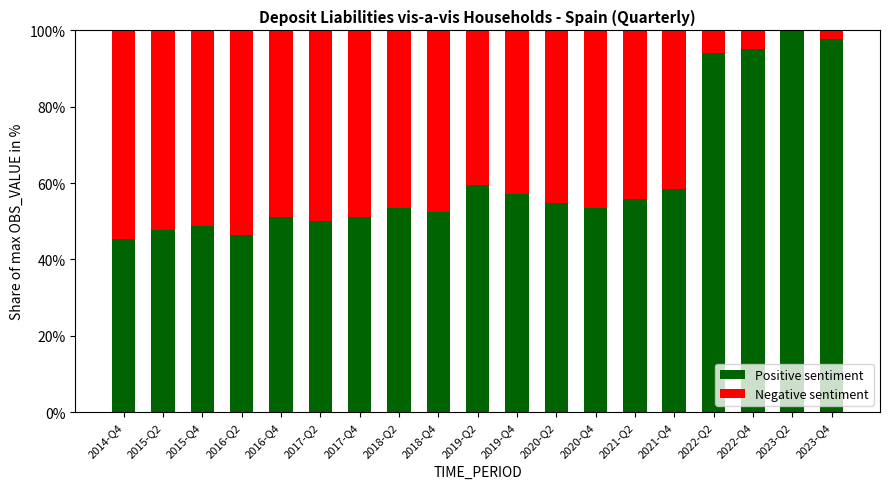

What is the highest value of the Positive sentiment series?

100.0